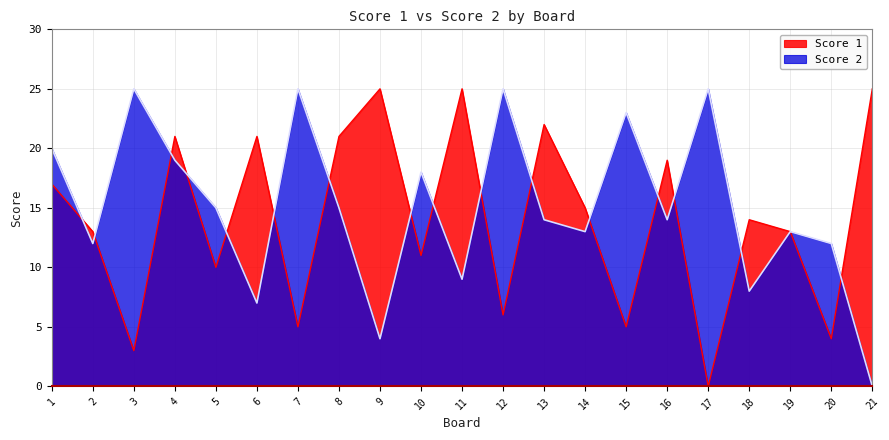

Rank the series at 18 from lowest to highest value.

Score 2, Score 1